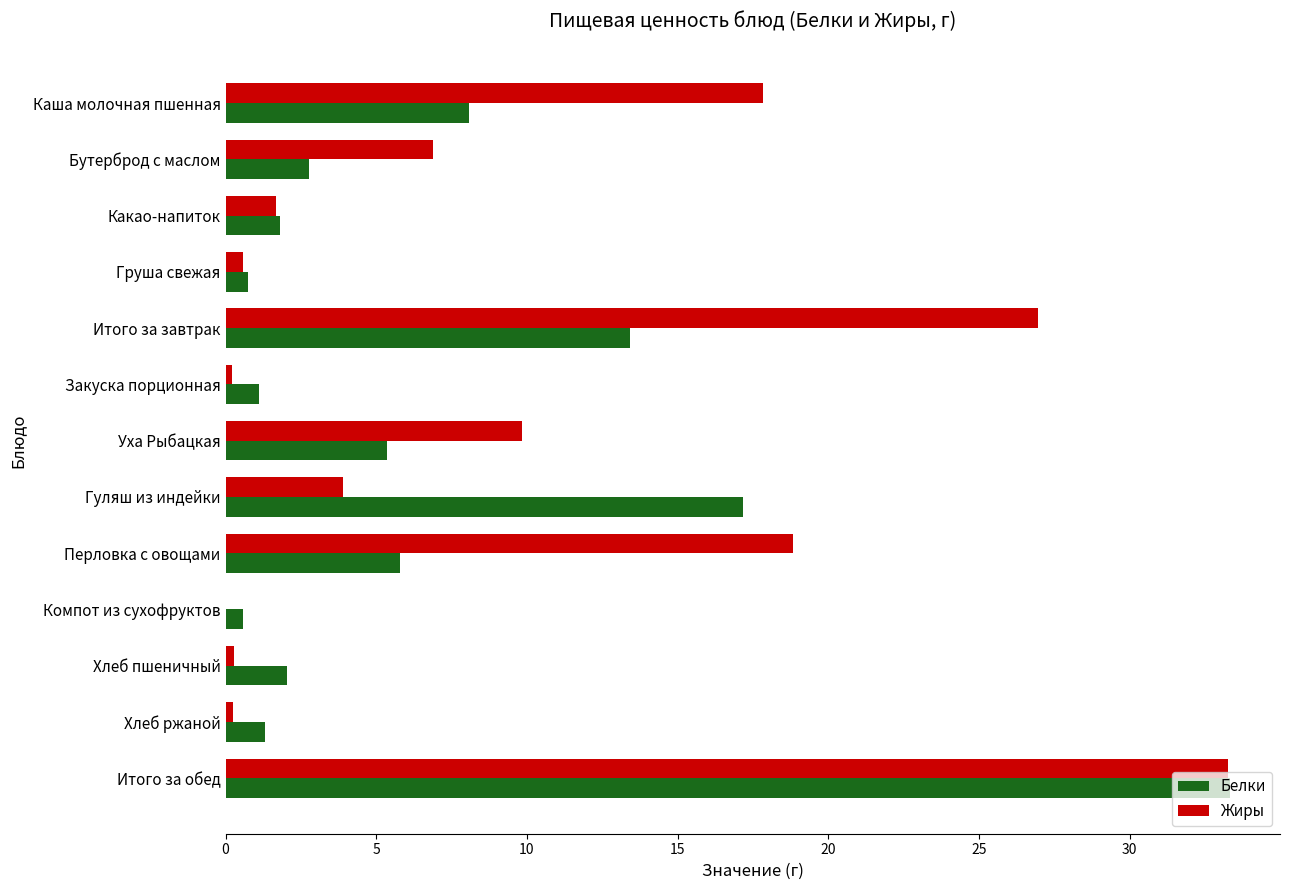

The Белки series shows 5.4 at Уха Рыбацкая. True or false?

True